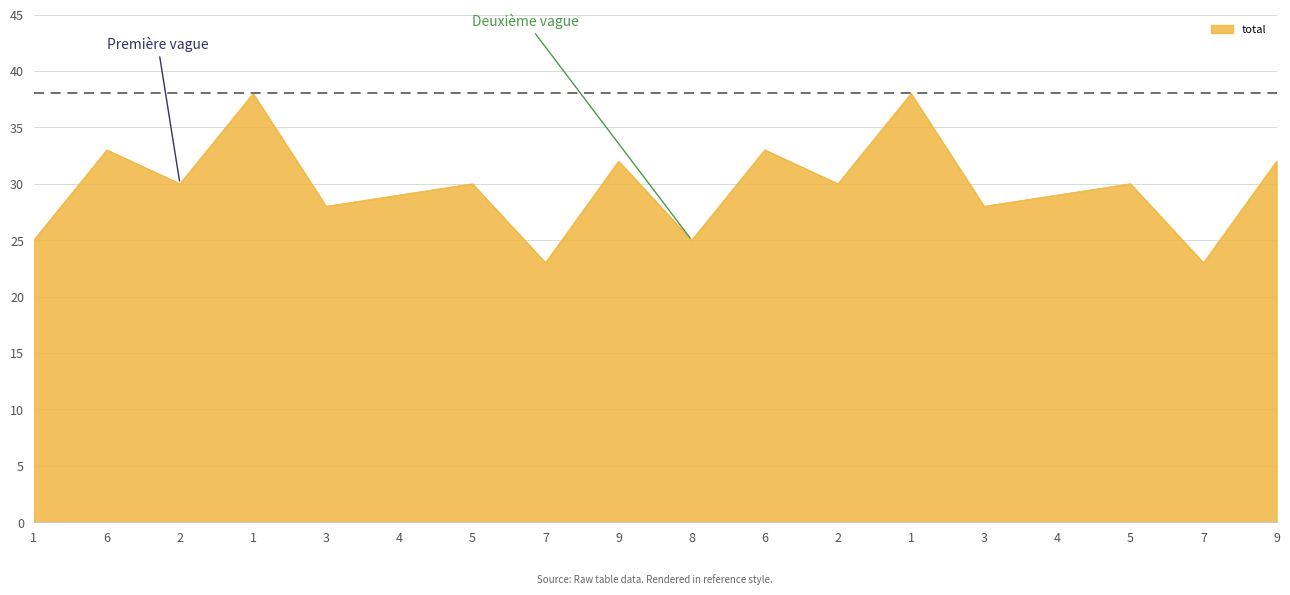

How many lines are shown in the chart?

1